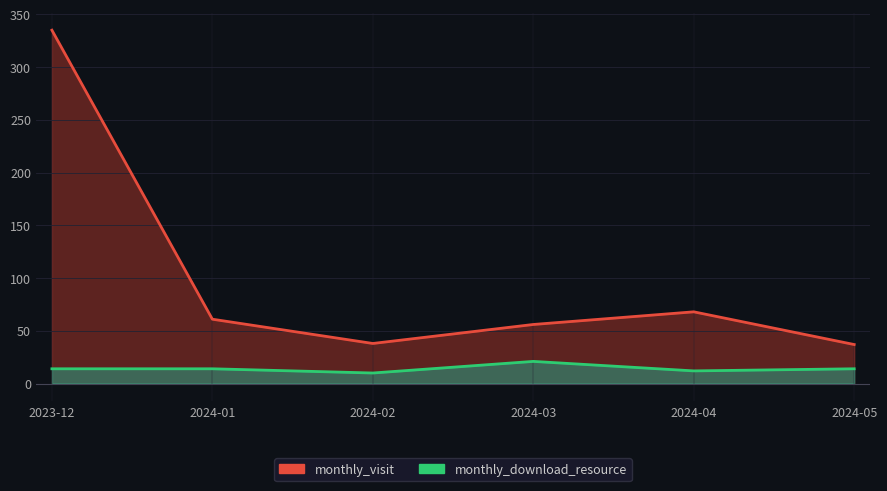

How many categories are shown in the chart?

6